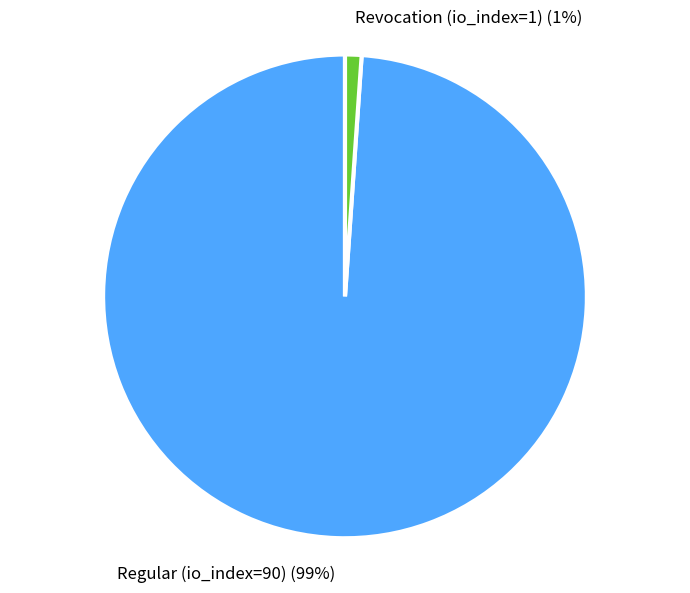

Does Revocation (io_index=1) account for over 50% of the chart?

No